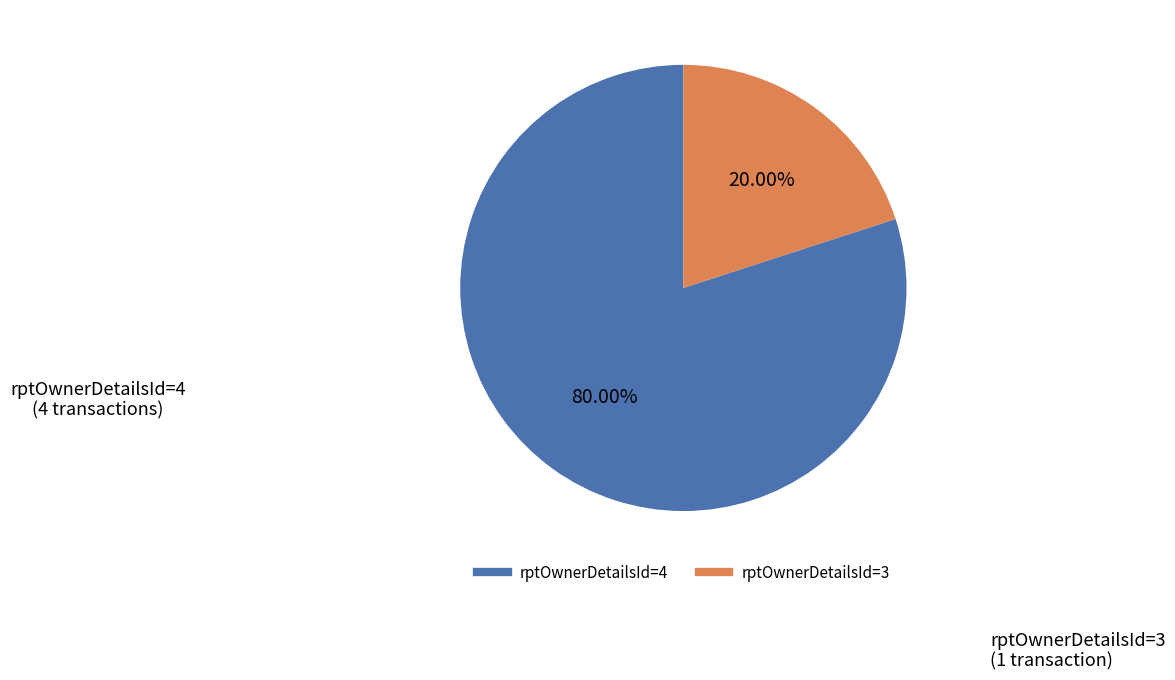

How many segments does this pie chart have?

2